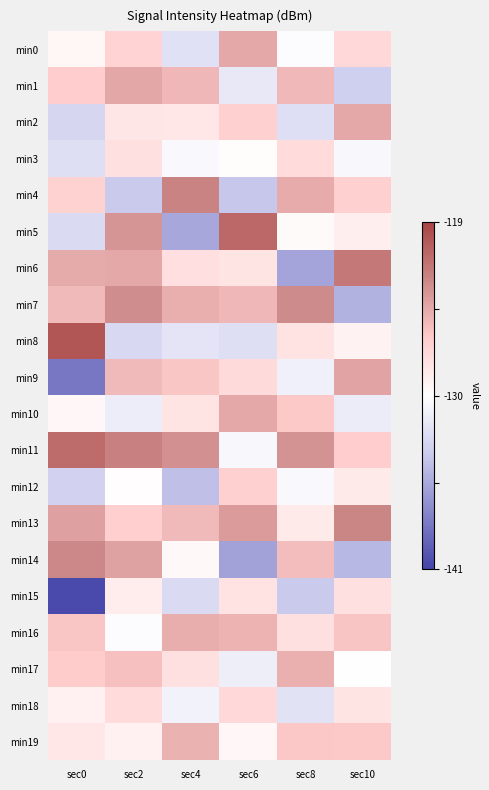

Reading left to right, list all the values displayed in this chart.

min0: sec0=-129.4	sec2=-126.8	sec4=-132.1	sec6=-124.5	sec8=-130.2	sec10=-127.3
min1: sec0=-126.4	sec2=-124.4	sec4=-125.2	sec6=-131.6	sec8=-125.3	sec10=-133.4
min2: sec0=-132.9	sec2=-128.2	sec4=-128.3	sec6=-126.7	sec8=-132.4	sec10=-124.5
min3: sec0=-132.3	sec2=-127.8	sec4=-130.4	sec6=-129.8	sec8=-127.5	sec10=-130.6
min4: sec0=-126.8	sec2=-133.7	sec4=-122.5	sec6=-133.9	sec8=-124.6	sec10=-126.7
min5: sec0=-132.6	sec2=-123.4	sec4=-135.6	sec6=-121.0	sec8=-129.7	sec10=-128.8
min6: sec0=-124.5	sec2=-124.4	sec4=-127.7	sec6=-128.1	sec8=-135.8	sec10=-121.9
min7: sec0=-125.4	sec2=-123.0	sec4=-124.8	sec6=-125.2	sec8=-122.9	sec10=-135.0
min8: sec0=-120.0	sec2=-132.8	sec4=-131.9	sec6=-132.3	sec8=-128.0	sec10=-129.1
min9: sec0=-138.2	sec2=-125.4	sec4=-126.0	sec6=-127.4	sec8=-131.1	sec10=-124.2
min10: sec0=-129.4	sec2=-131.2	sec4=-128.1	sec6=-124.5	sec8=-126.2	sec10=-131.3
min11: sec0=-121.2	sec2=-122.3	sec4=-123.2	sec6=-130.6	sec8=-123.3	sec10=-126.4
min12: sec0=-133.2	sec2=-129.9	sec4=-134.3	sec6=-126.7	sec8=-130.4	sec10=-128.5
min13: sec0=-124.1	sec2=-126.5	sec4=-125.4	sec6=-123.8	sec8=-128.5	sec10=-122.6
min14: sec0=-122.7	sec2=-124.1	sec4=-129.5	sec6=-135.9	sec8=-125.6	sec10=-134.7
min15: sec0=-140.6	sec2=-128.7	sec4=-132.6	sec6=-128.0	sec8=-133.7	sec10=-127.8
min16: sec0=-126.0	sec2=-130.2	sec4=-124.7	sec6=-125.1	sec8=-127.8	sec10=-125.9
min17: sec0=-126.4	sec2=-125.8	sec4=-127.8	sec6=-131.2	sec8=-124.9	sec10=-130.0
min18: sec0=-129.0	sec2=-127.5	sec4=-130.9	sec6=-127.3	sec8=-132.0	sec10=-128.1
min19: sec0=-128.3	sec2=-129.0	sec4=-125.0	sec6=-129.4	sec8=-126.1	sec10=-126.2